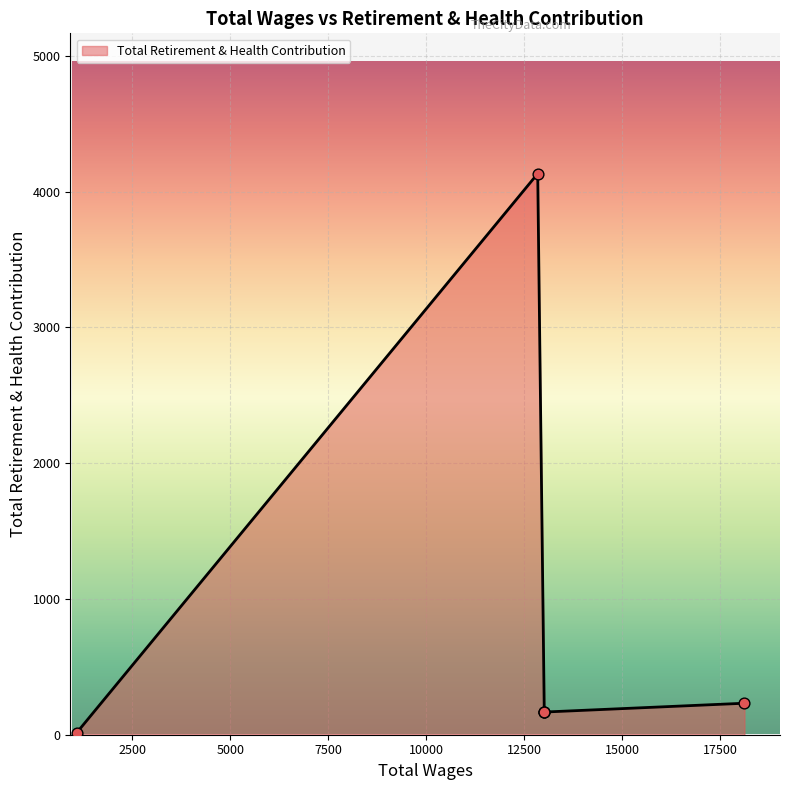

Approximately how many times larger is the value at 1084.0 compared to 13007.0?

0.1